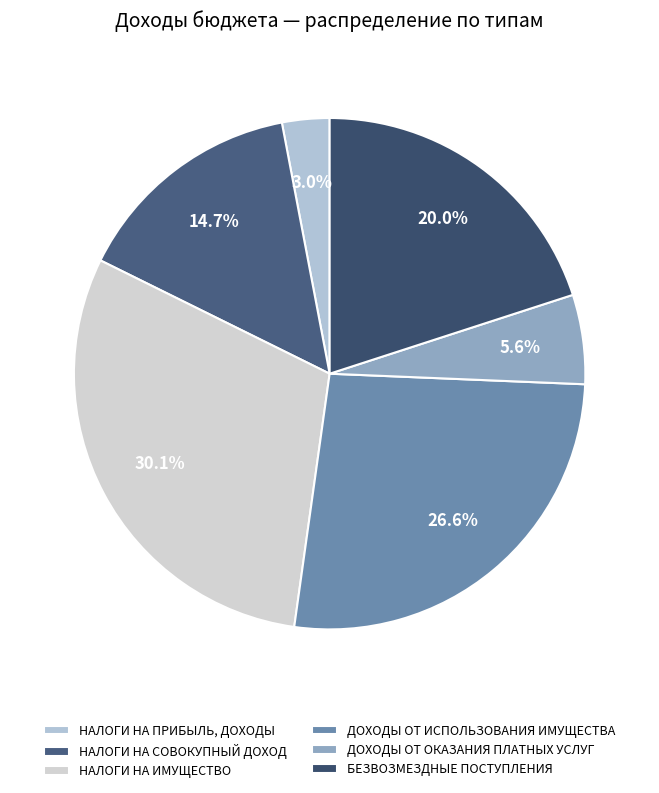

What percentage is the НАЛОГИ НА ИМУЩЕСТВО slice, to the nearest percent?

30%